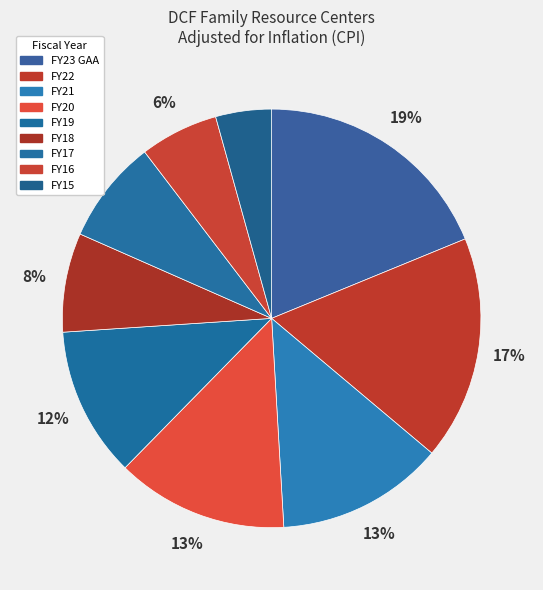

What percentage is NOT represented by FY22?

82.7%